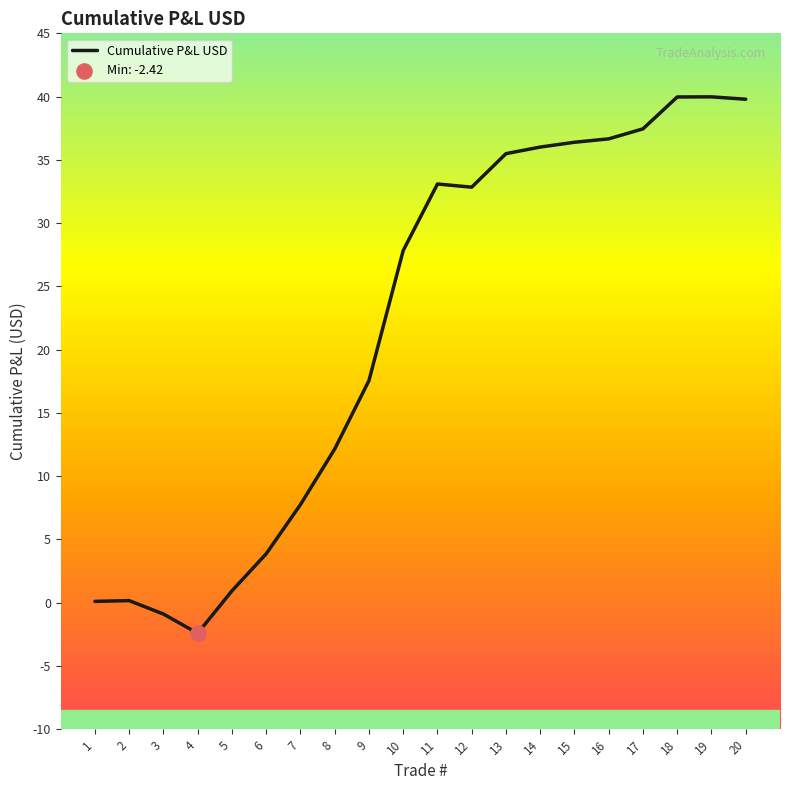

Between 19 and 10, which is larger?

19